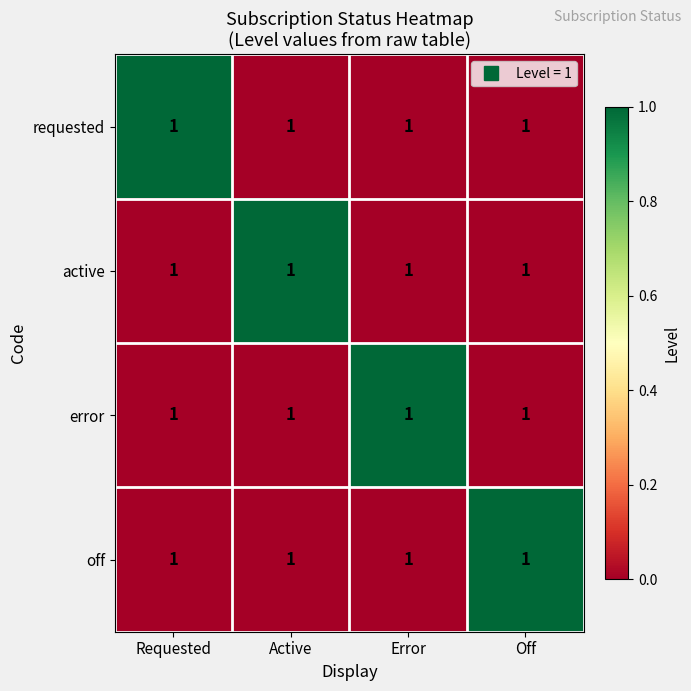

Which has a higher value, Off or Active?

Off